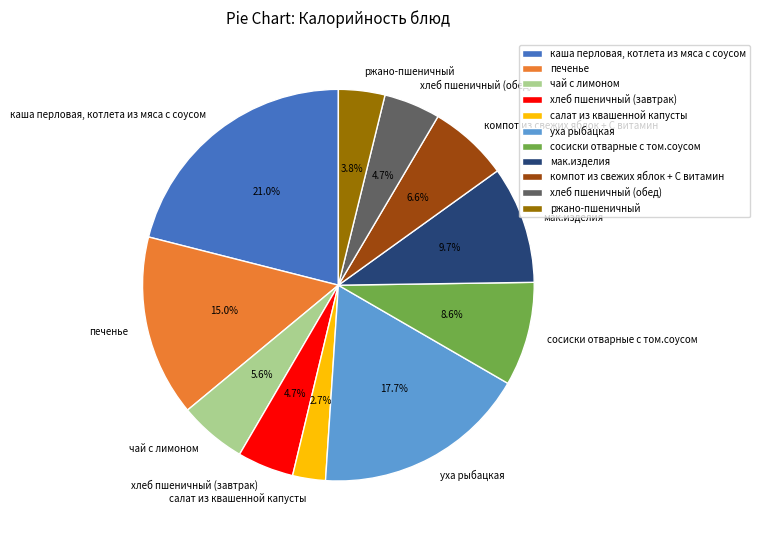

Which slice is the largest?

каша перловая, котлета из мяса с соусом